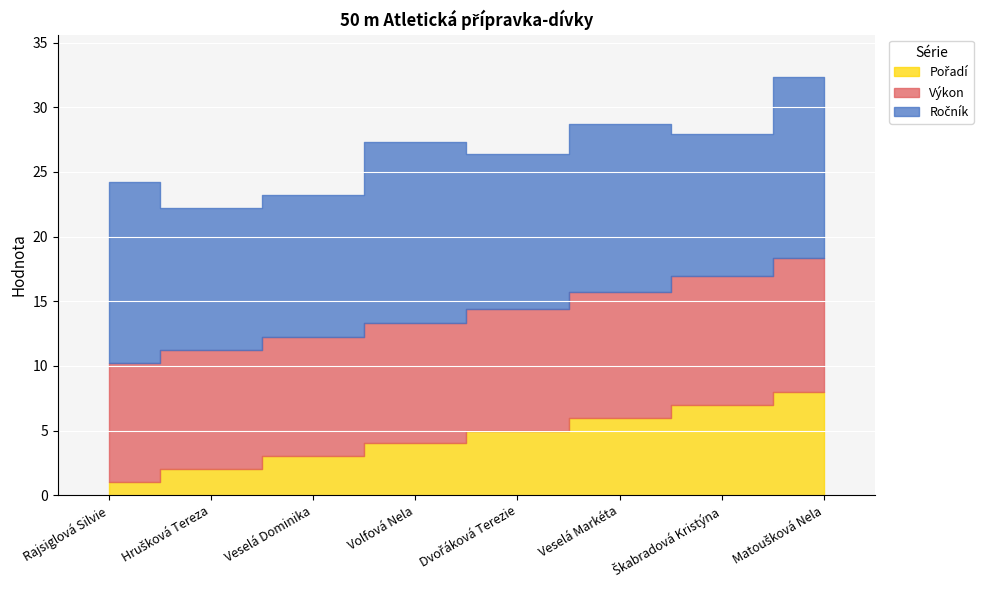

What is the sum of the Ročník values at Volfová Nela and Škabradová Kristýna?

25.0